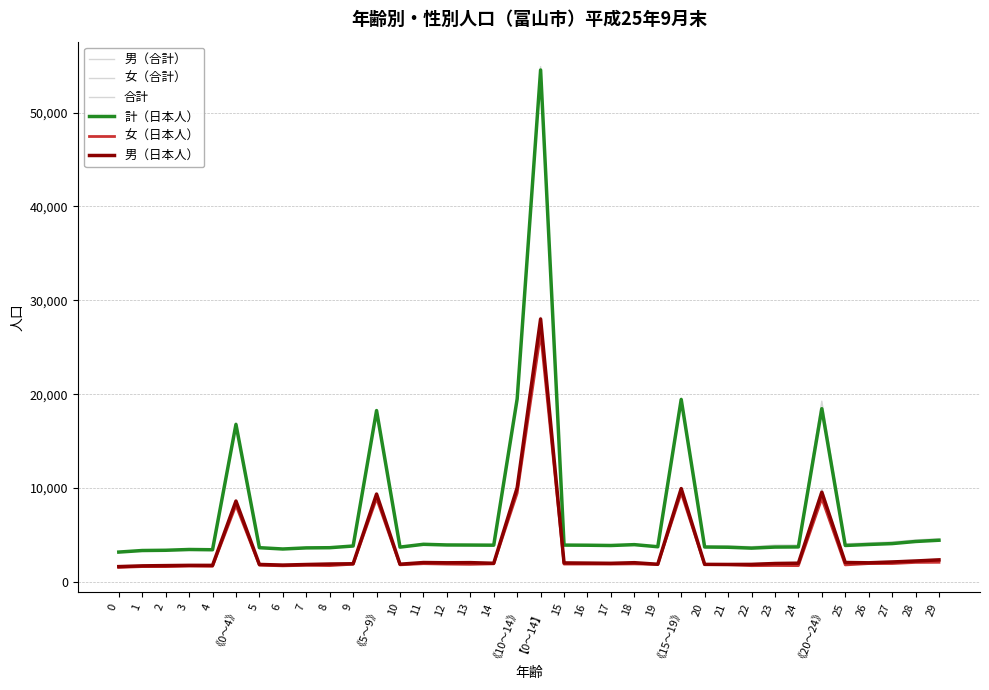

At which label is 計（日本人） closest to 28856?

《10～14》